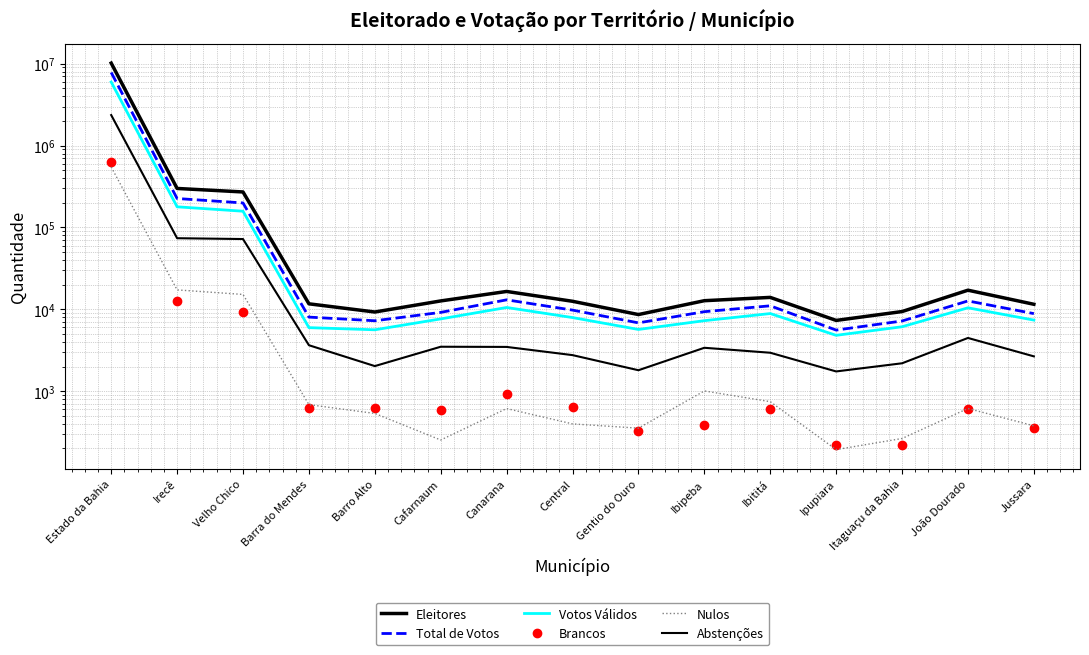

True or false: Eleitores has a value of 16521 at Canarana.

True